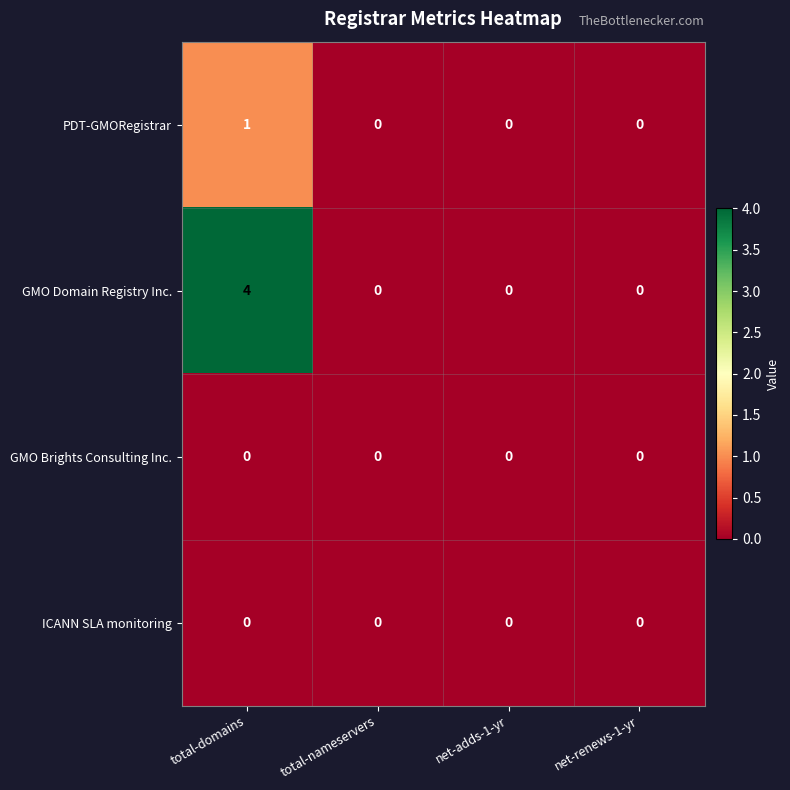

Which series has the widest spread of values?

GMO Domain Registry Inc.